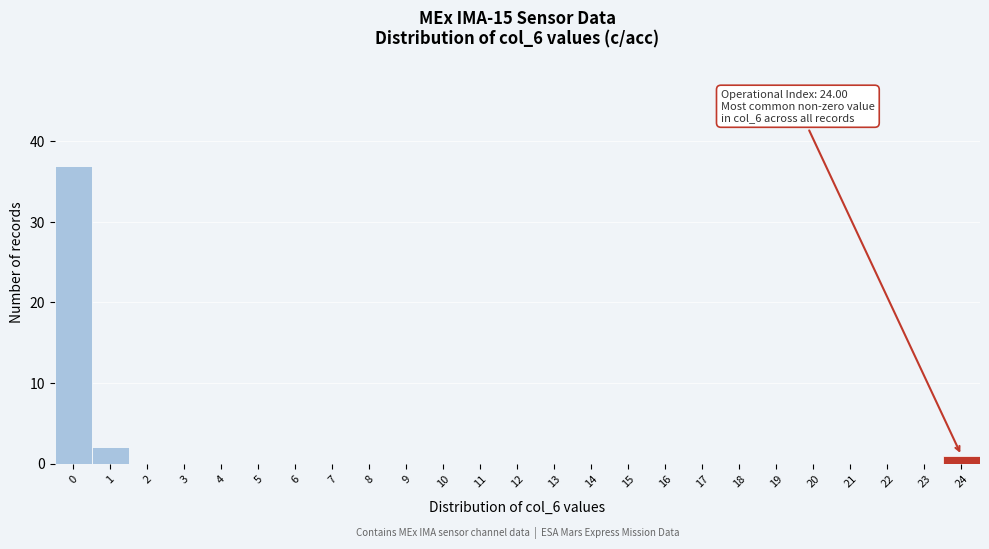

Reading left to right, extract all data points from this chart.

0=37	1=2	2=0	3=0	4=0	5=0	6=0	7=0	8=0	9=0	10=0	11=0	12=0	13=0	14=0	15=0	16=0	17=0	18=0	19=0	20=0	21=0	22=0	23=0	24=1